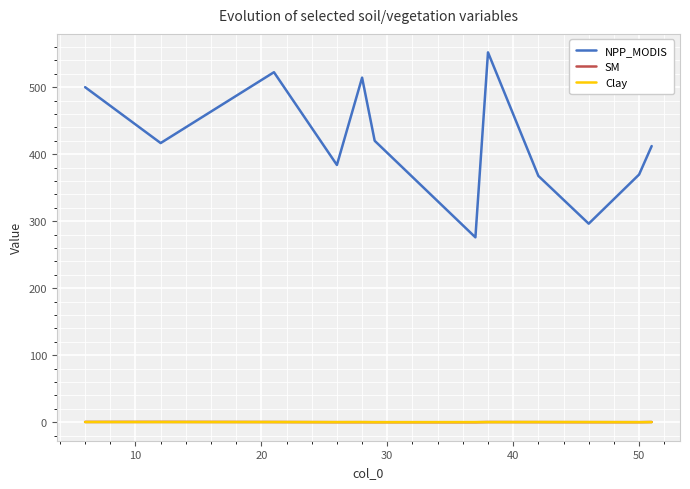

What is the sum of all SM values?

2.7